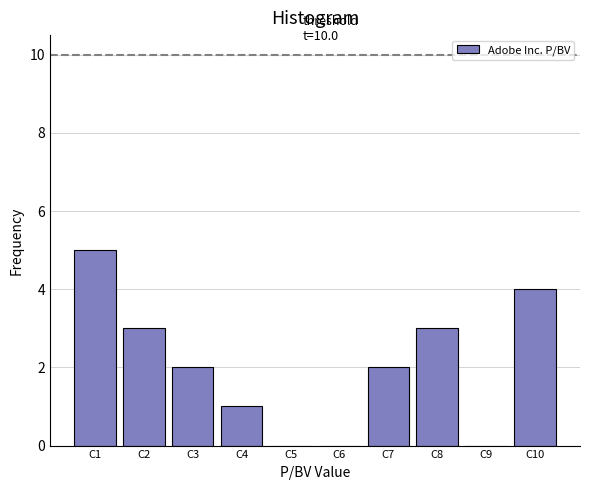

Reading left to right, transcribe all the data shown in this chart.

C1=5	C2=3	C3=2	C4=1	C5=0	C6=0	C7=2	C8=3	C9=0	C10=4